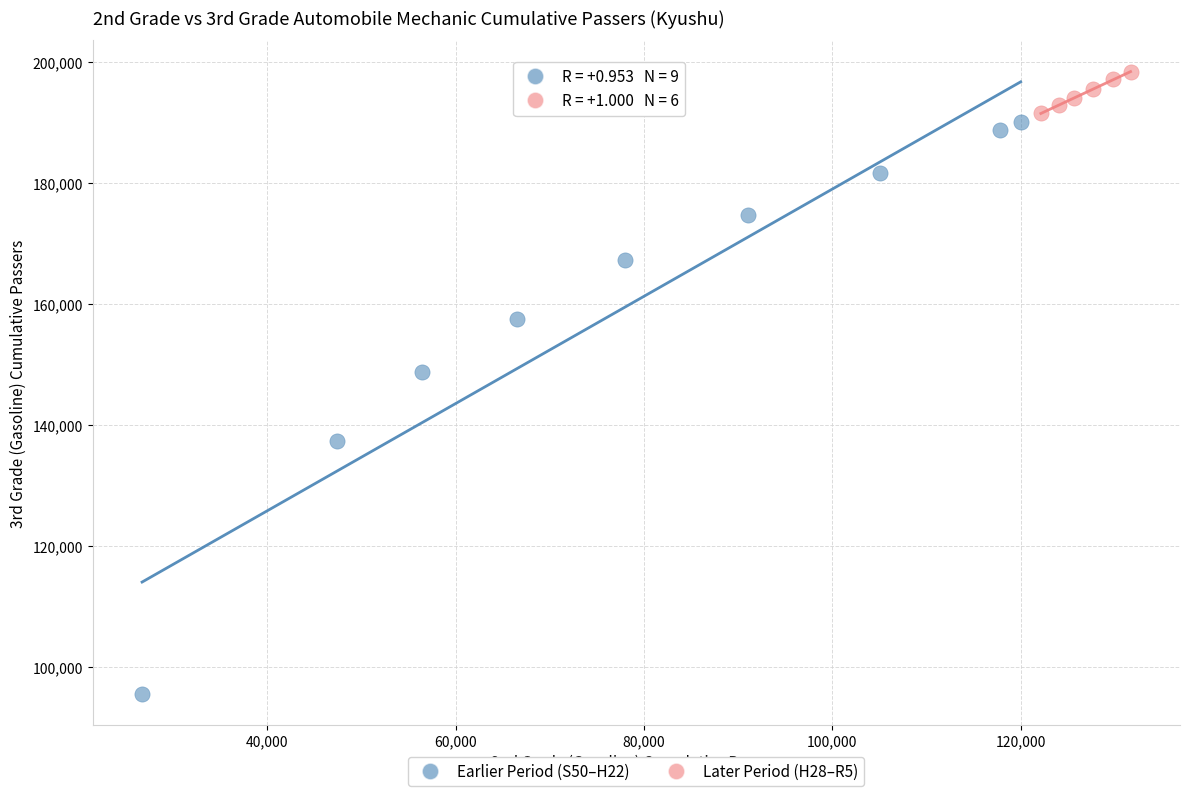

What are all the series names shown in the legend?

Earlier Period (S50–H22), Later Period (H28–R5)